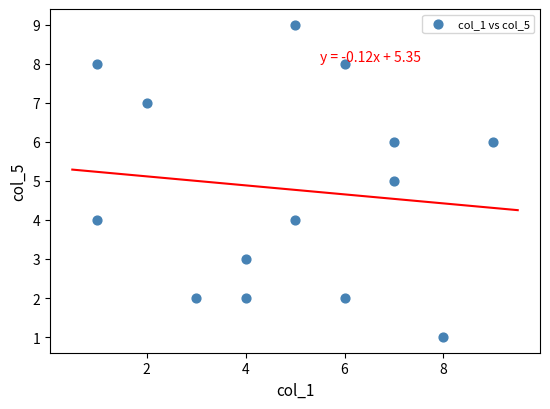

What is the range of X values (max minus min)?

8